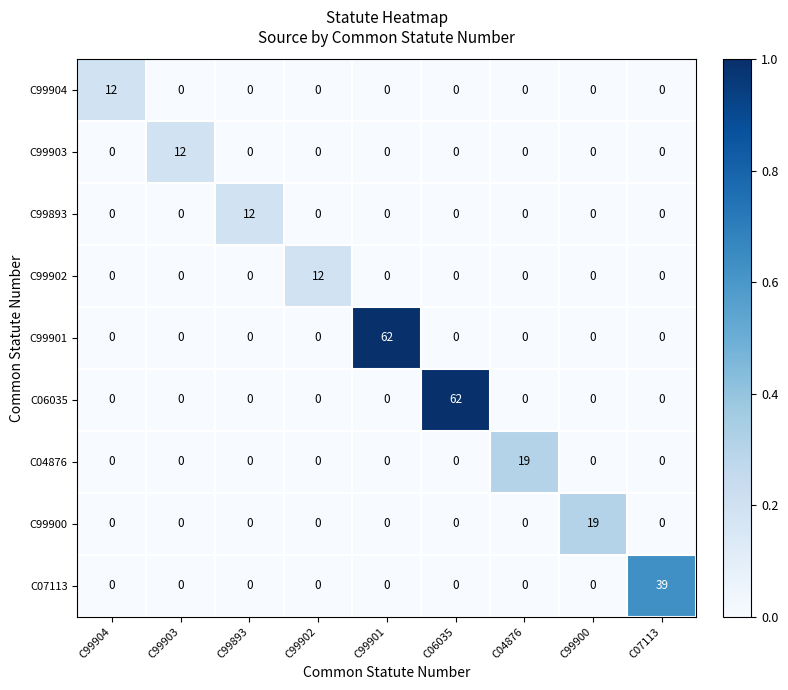

The C99893 series shows 7 at C99900. True or false?

False